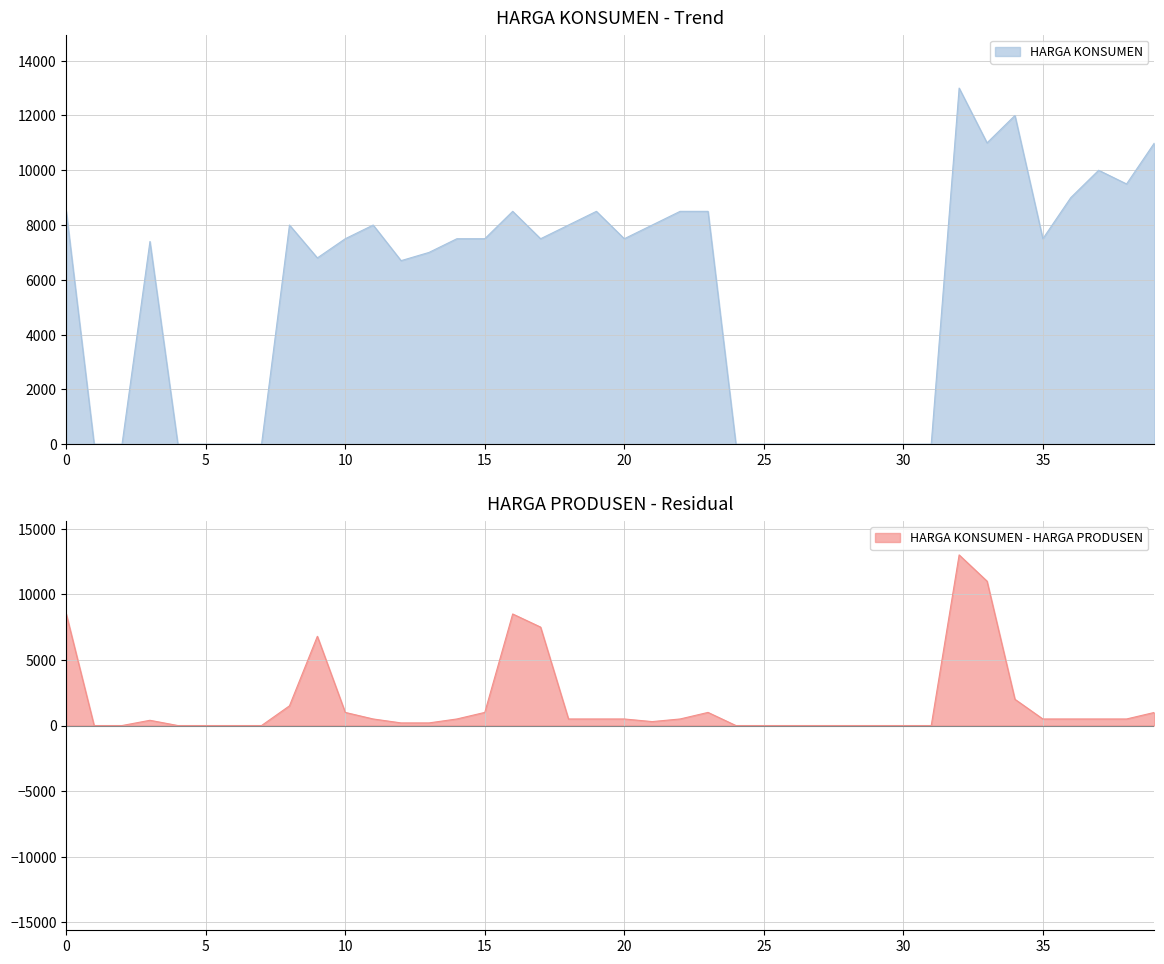

Reading left to right, transcribe all the data shown in this chart.

8500	0	0	7400	0	0	0	0	8000	6800	7500	8000	6700	7000	7500	7500	8500	7500	8000	8500	7500	8000	8500	8500	0	0	0	0	0	0	0	0	13000	11000	12000	7500	9000	10000	9500	11000